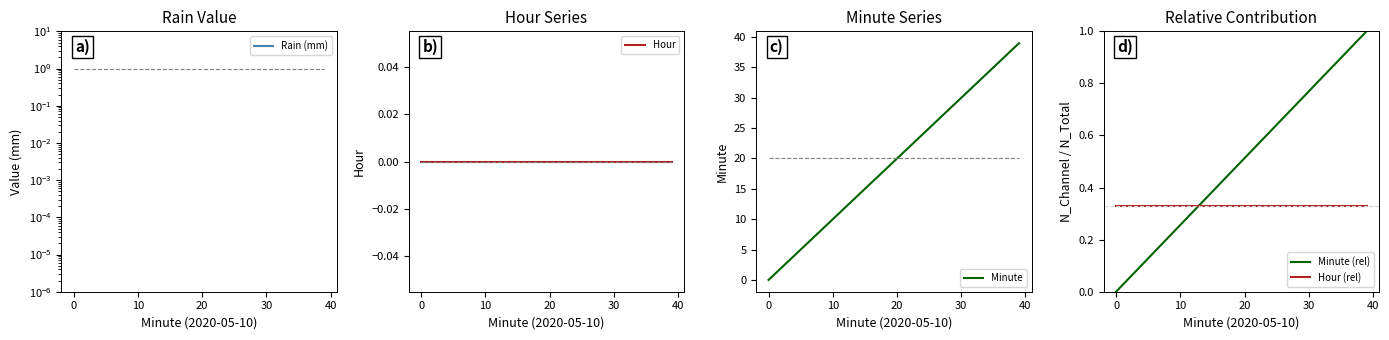

How many times do Minute and Hour (rel) cross each other?

1